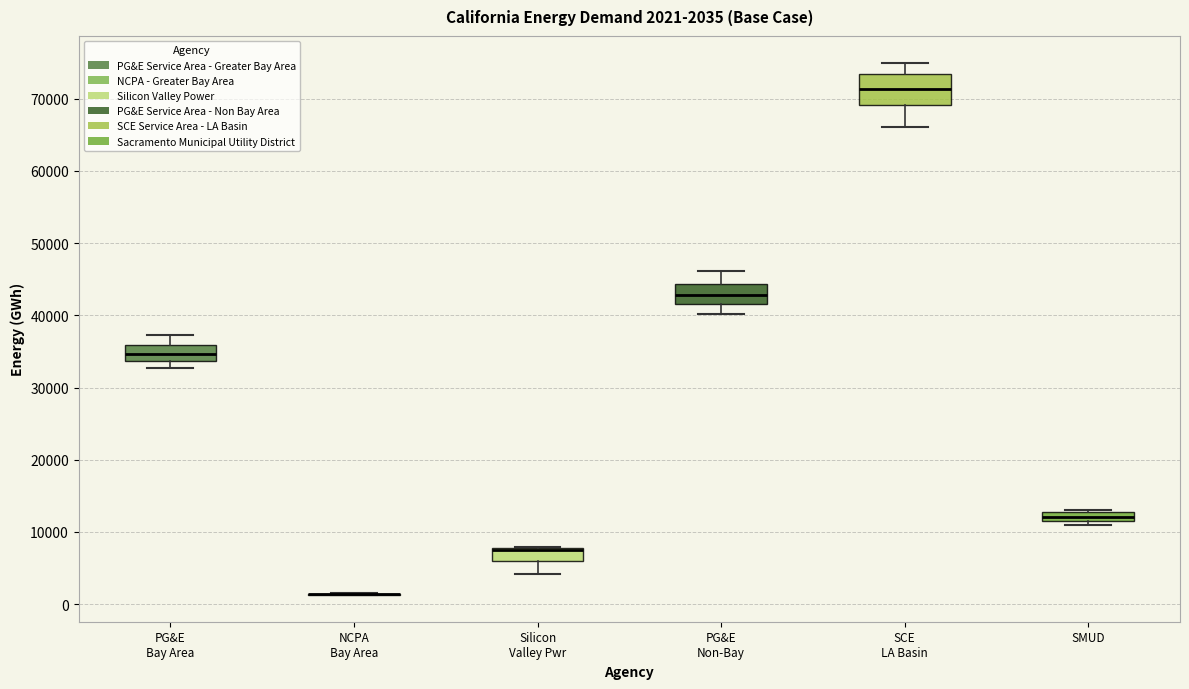

Comparing the boxes themselves (not the whiskers), which one is the tallest?

SCE LA Basin